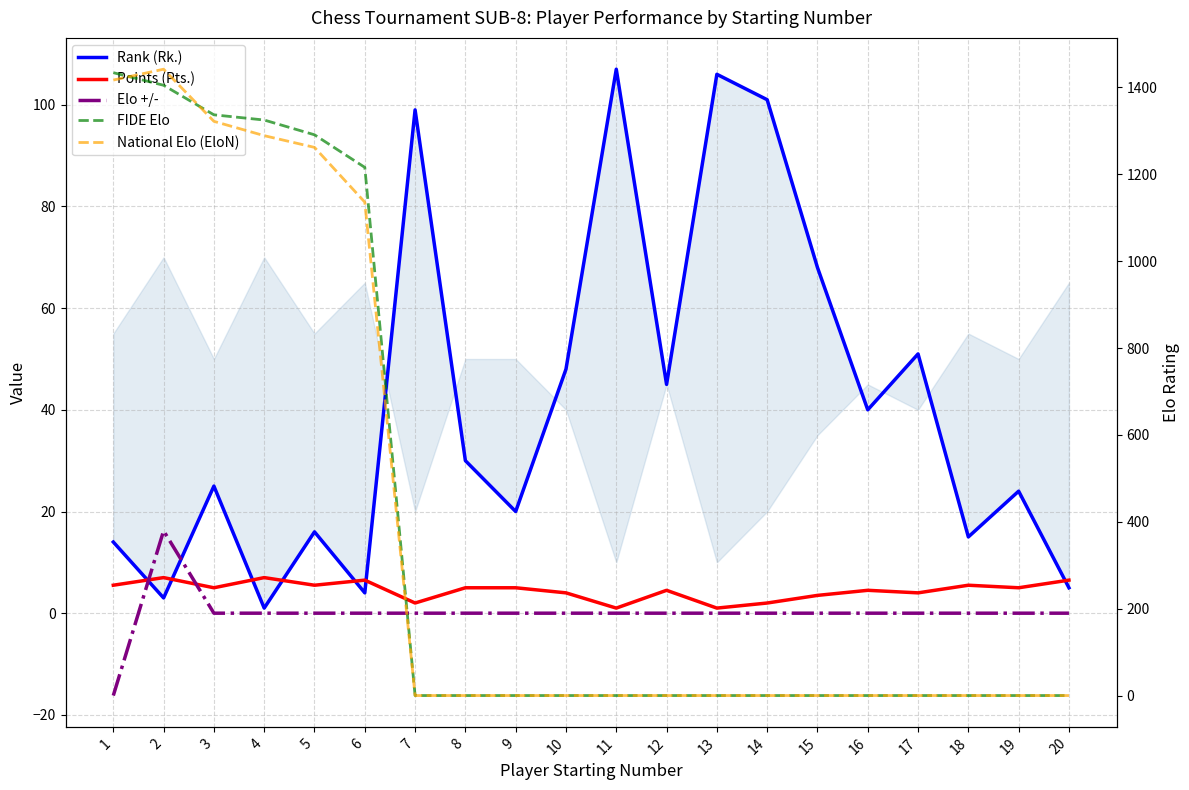

Does the chart display data point markers on the line(s)?

No